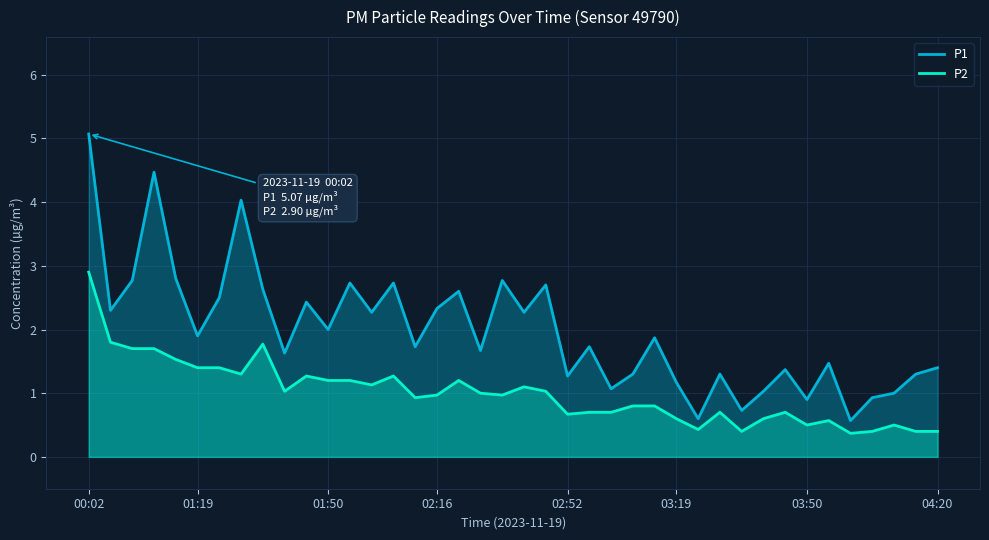

At which category is the sum across all series the highest?

00:02